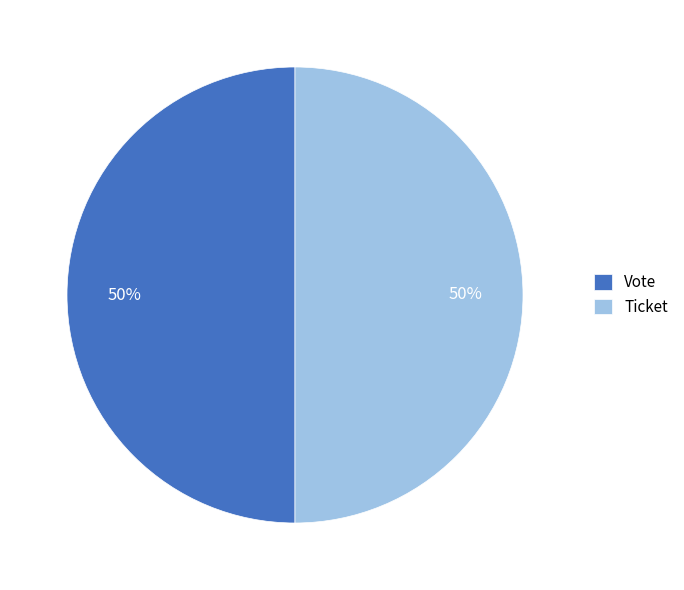

True or false: Vote accounts for 50% of the total.

True